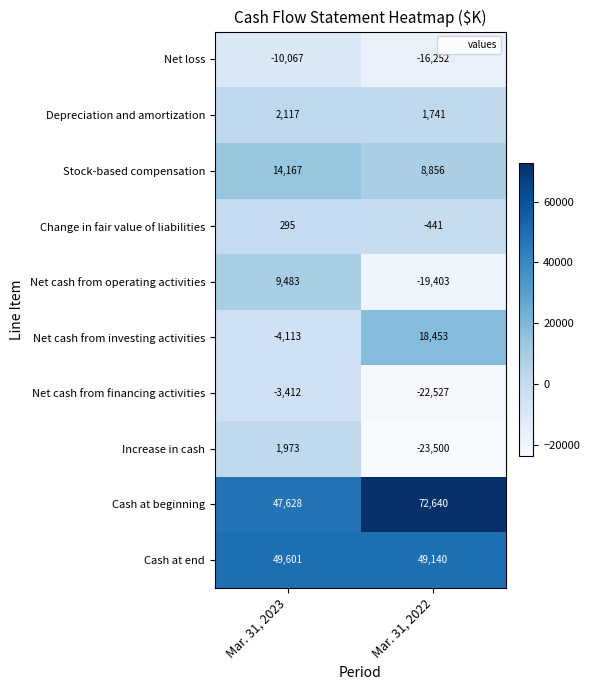

At how many categories does at least one series exceed 36696?

2